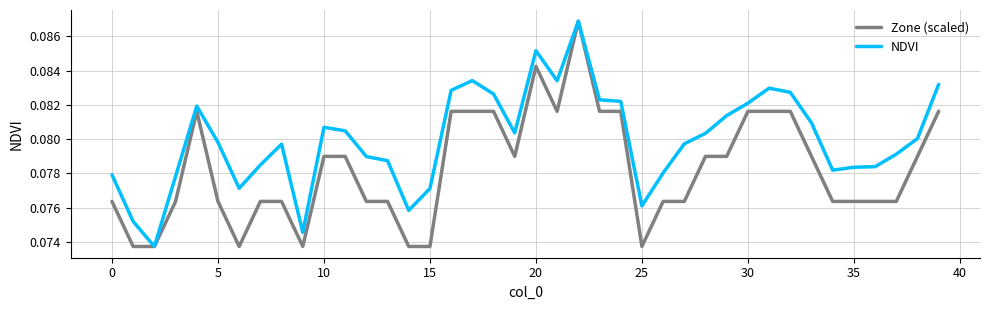

Is this an area chart (filled region under the line)?

No